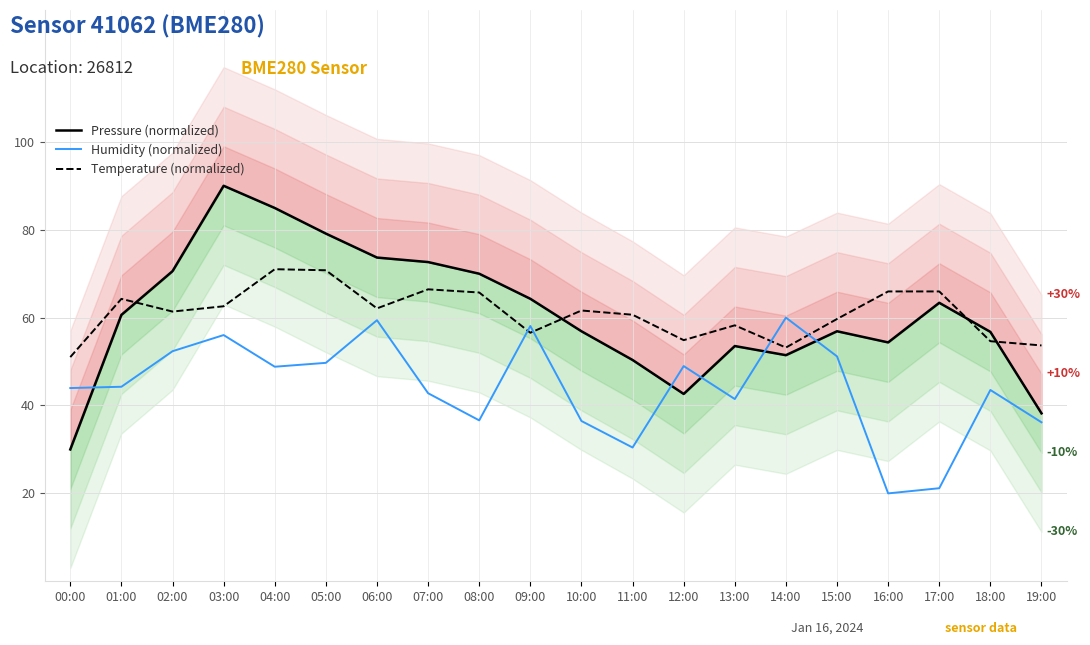

What is the difference between the maximum and minimum values in the Temperature (normalized) series?

20.0